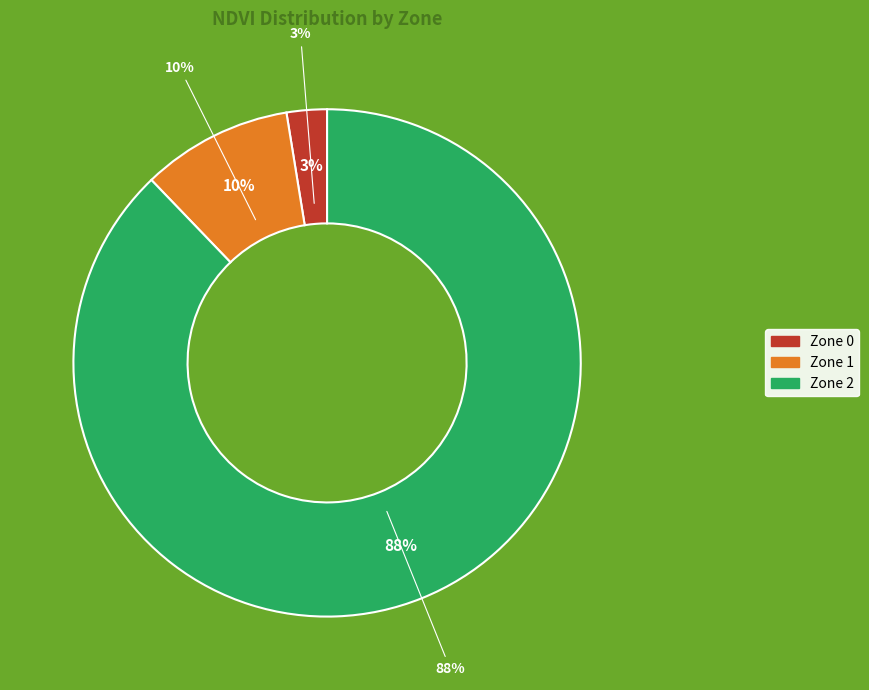

Do Zone 1 and Zone 2 together represent more than half of the pie?

Yes